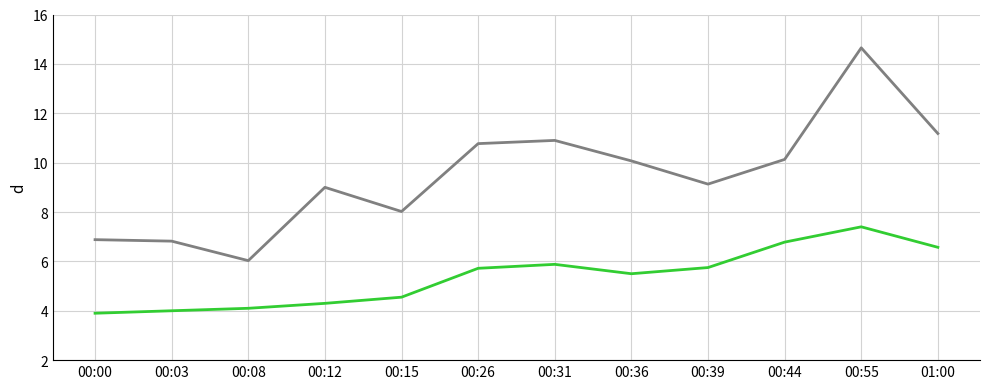

What position from the left is 00:39?

9